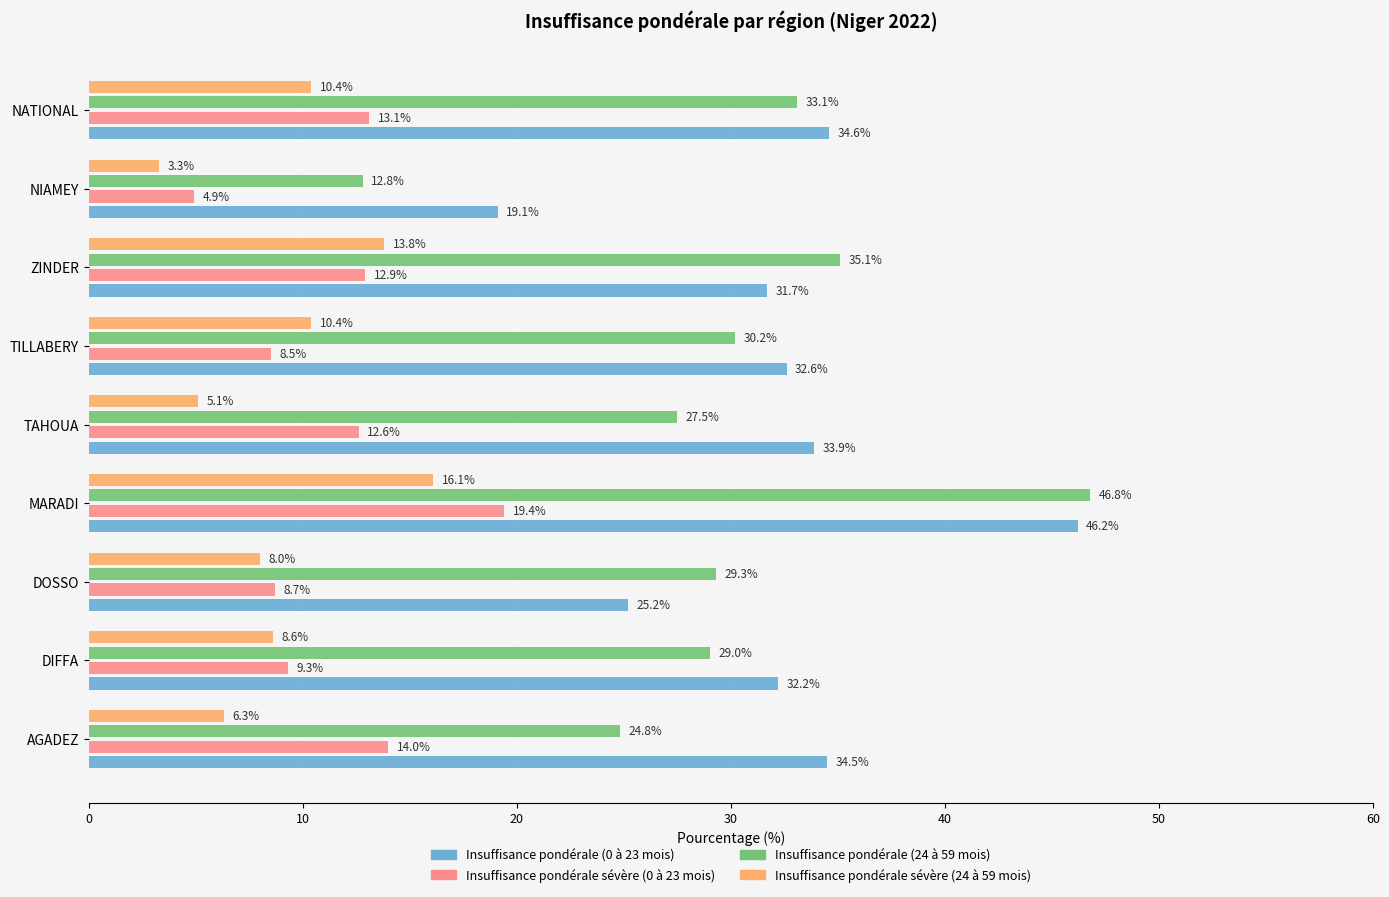

What is the sum of all Insuffisance pondérale (24 à 59 mois) values?

268.6